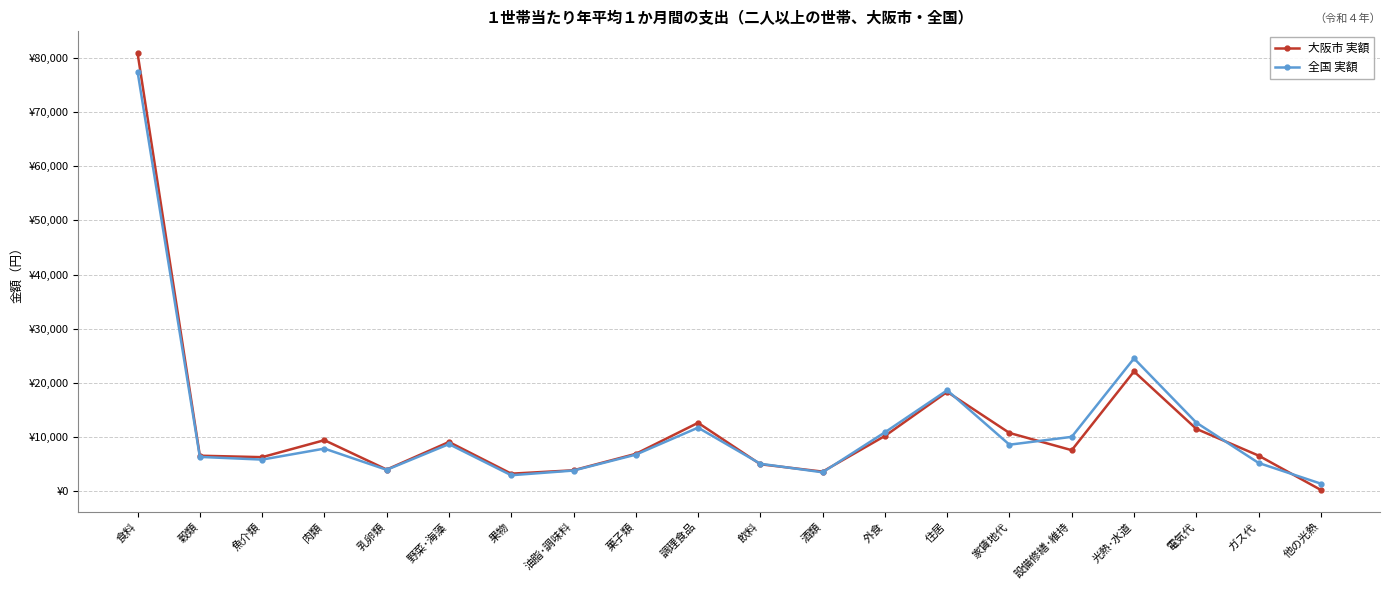

Reading left to right, transcribe all the data shown in this chart.

大阪市 実額: 80890	6564	6296	9433	4007	9100	3247	3875	6908	12636	4987	3625	10210	18350	10766	7585	22121	11527	6584	248
全国 実額: 77474	6343	5846	7877	3960	8704	2958	3825	6760	11744	5077	3499	10881	18645	8597	10048	24522	12678	5232	1404